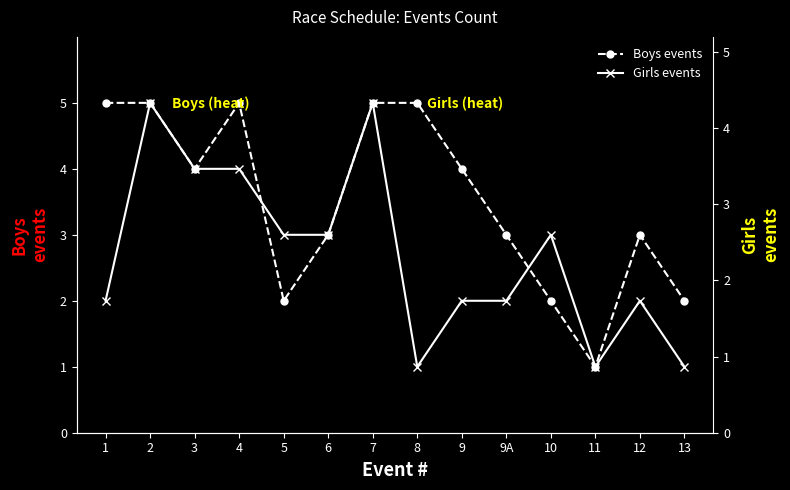

What is the difference between the maximum and minimum values in the Girls events series?

4